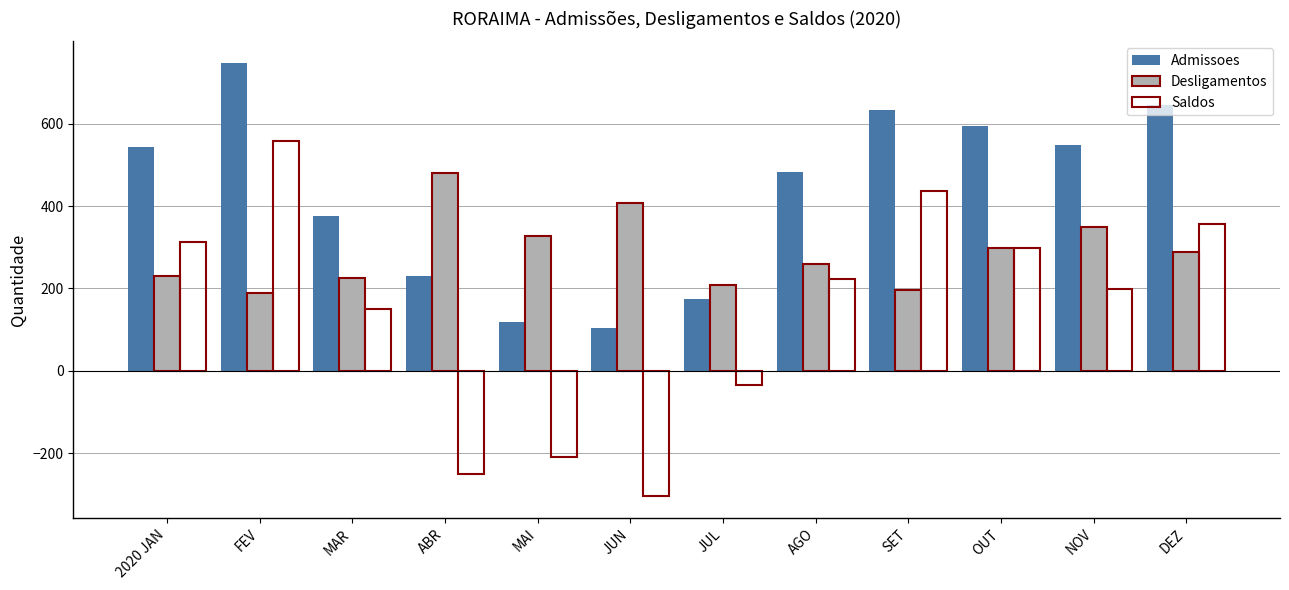

Which category has the highest value in the Desligamentos series?

ABR